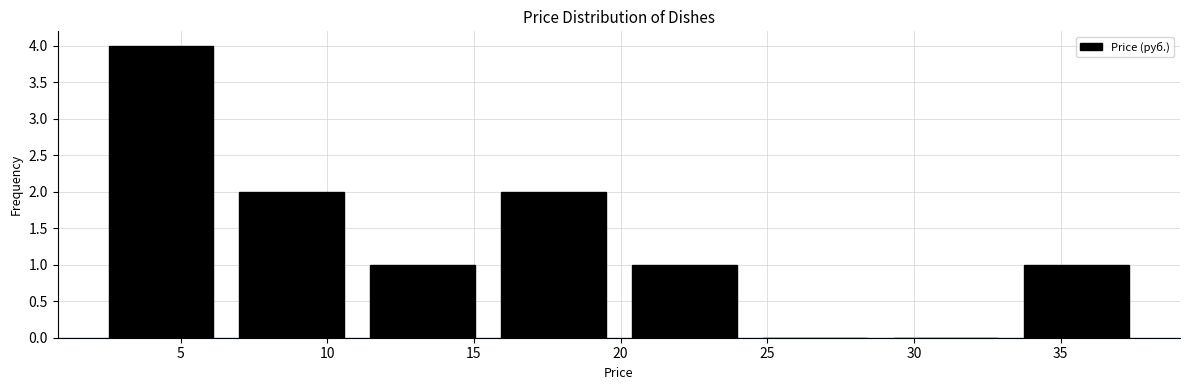

Reading left to right, list every bar in this chart as the range it spans on the x-axis followed by its height. Neither the bar edges nor the heights are printed on the chart, so give them approximately, as read against the axes.

2.0 to 6.5: 4
6.5 to 11.0: 2
11.0 to 15.5: 1
15.5 to 20.0: 2
20.0 to 24.5: 1
24.5 to 29.0: 0
29.0 to 33.5: 0
33.5 to 38.0: 1